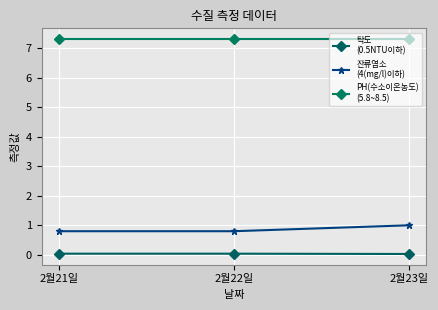

What is the label of the 1st point from the right?

2월23일